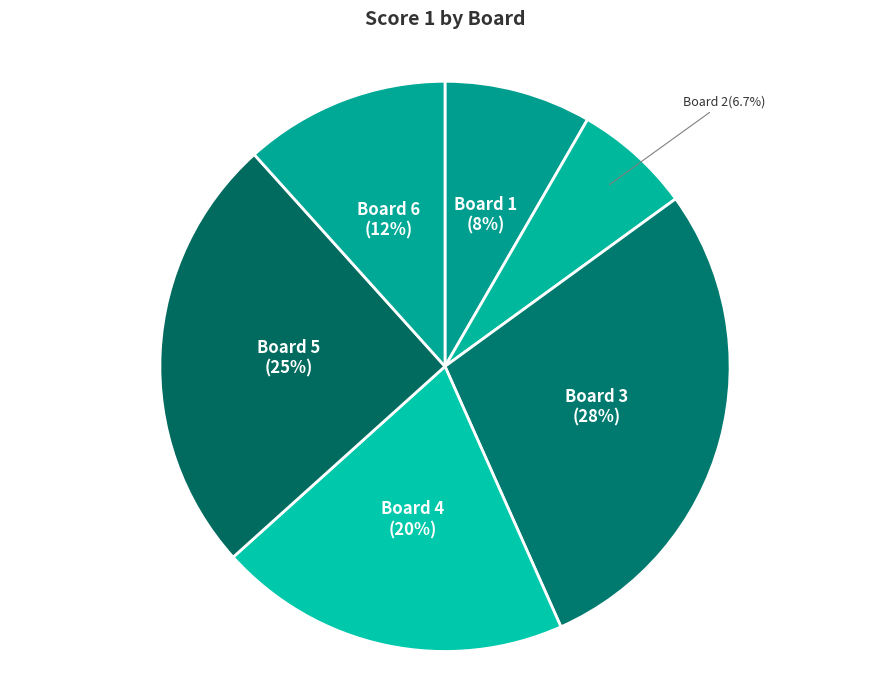

How many slices are in this pie chart?

6